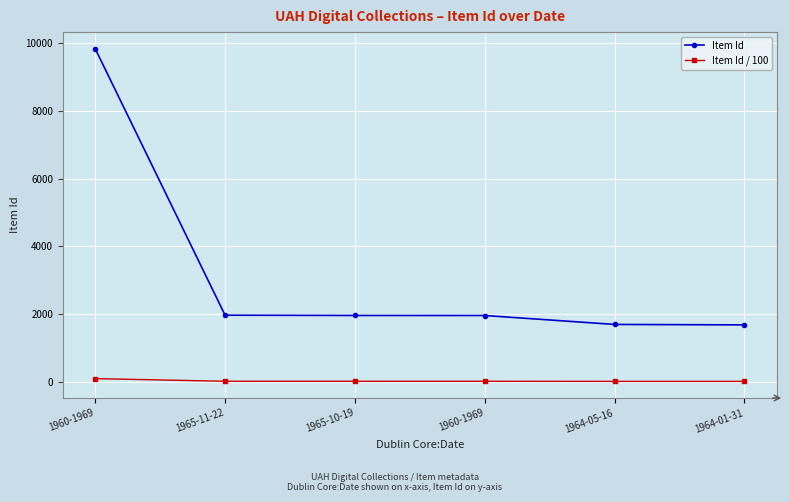

True or false: Item Id / 100 has more than 0 interior local peaks.

False